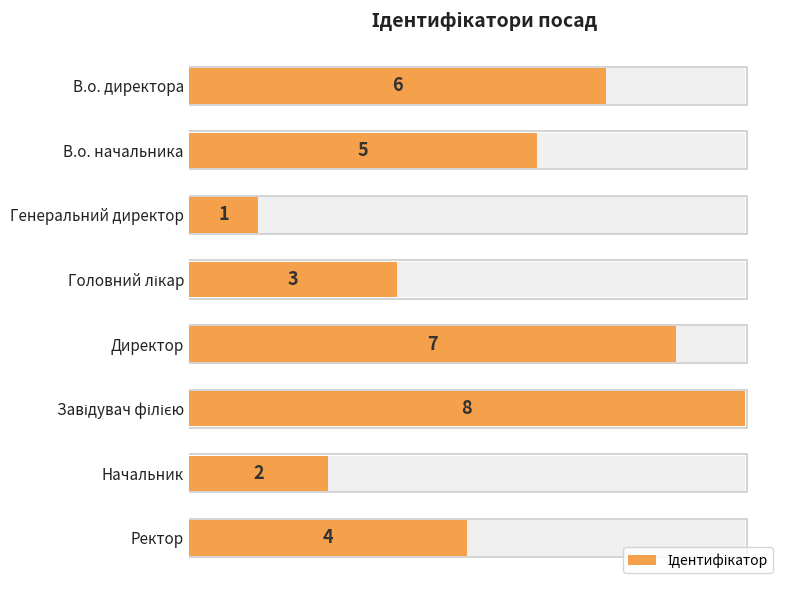

What is the maximum value shown in the chart?

8